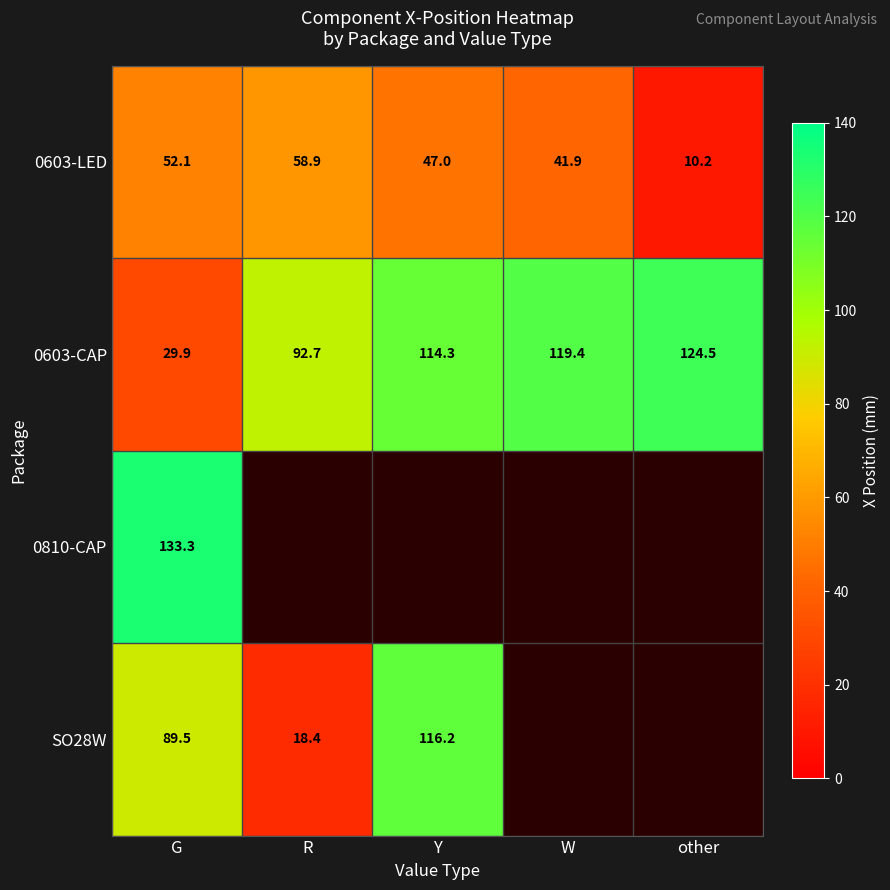

Where does the 0603-LED series first go above 47?

G